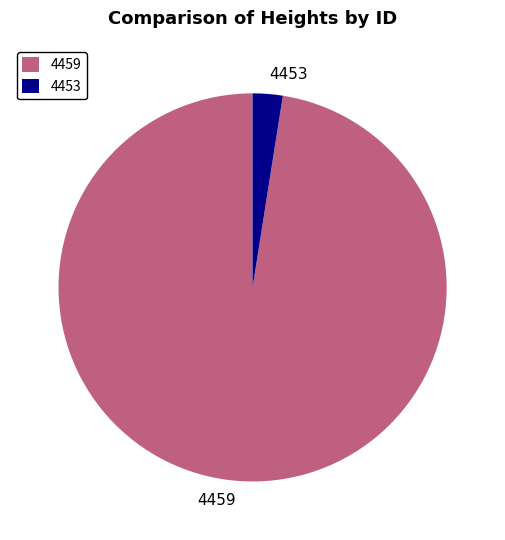

True or false: 4453 accounts for 2% of the total.

True